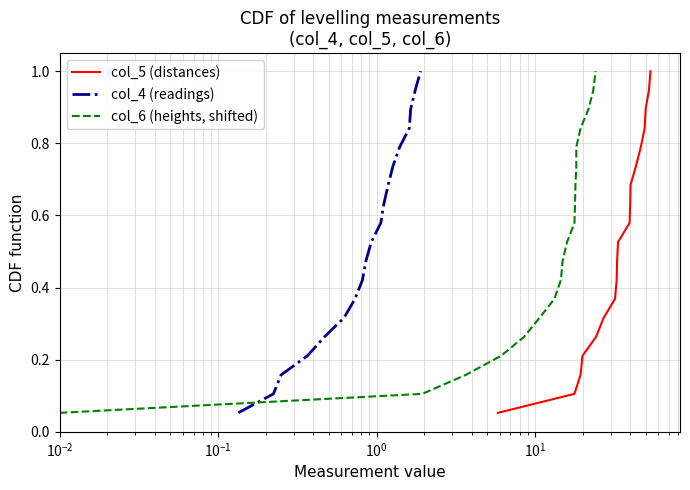

What is the highest value of the col_5 (distances) series?

1.0